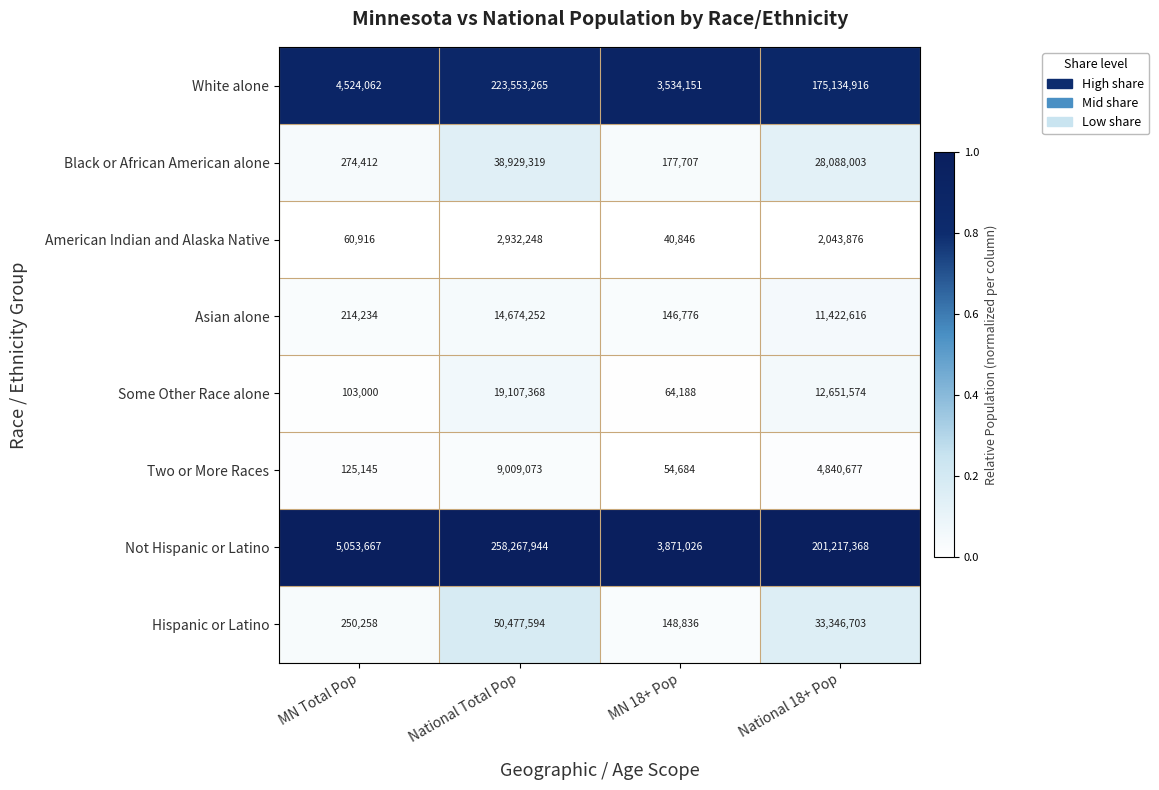

How many data points does each series have?

4